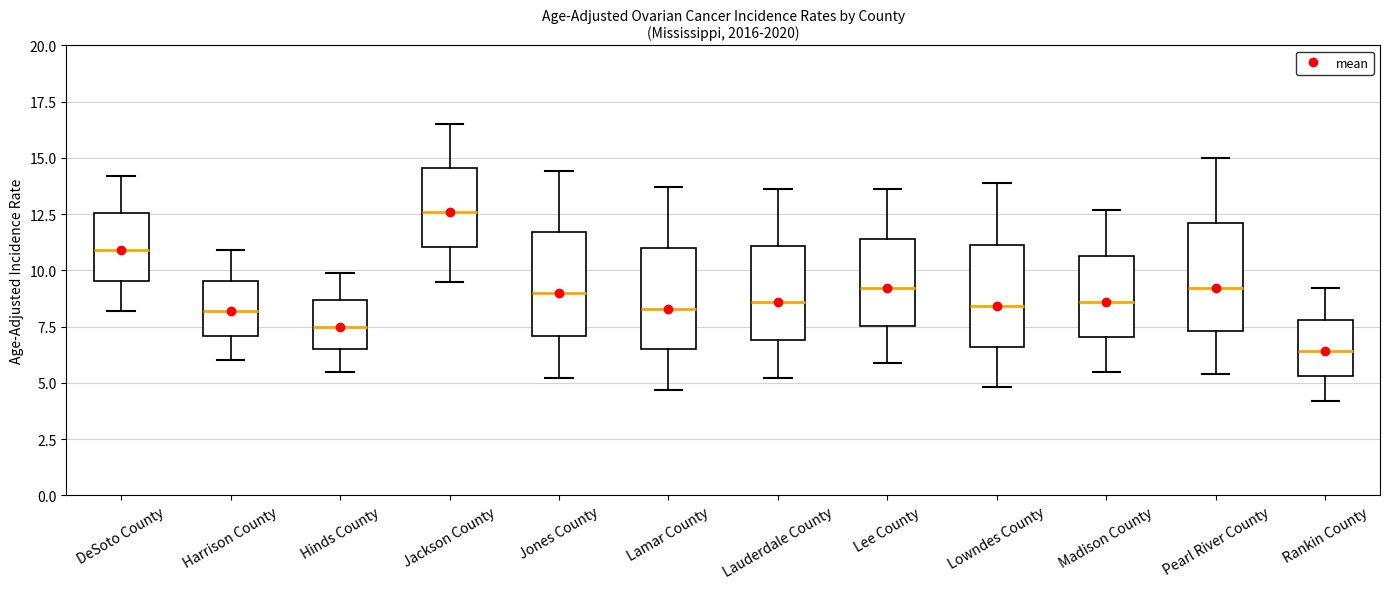

Where is the lower edge of the box for Jackson County on the y-axis? The values are not printed on the chart, so give them approximately, as read against the axis.

11.0